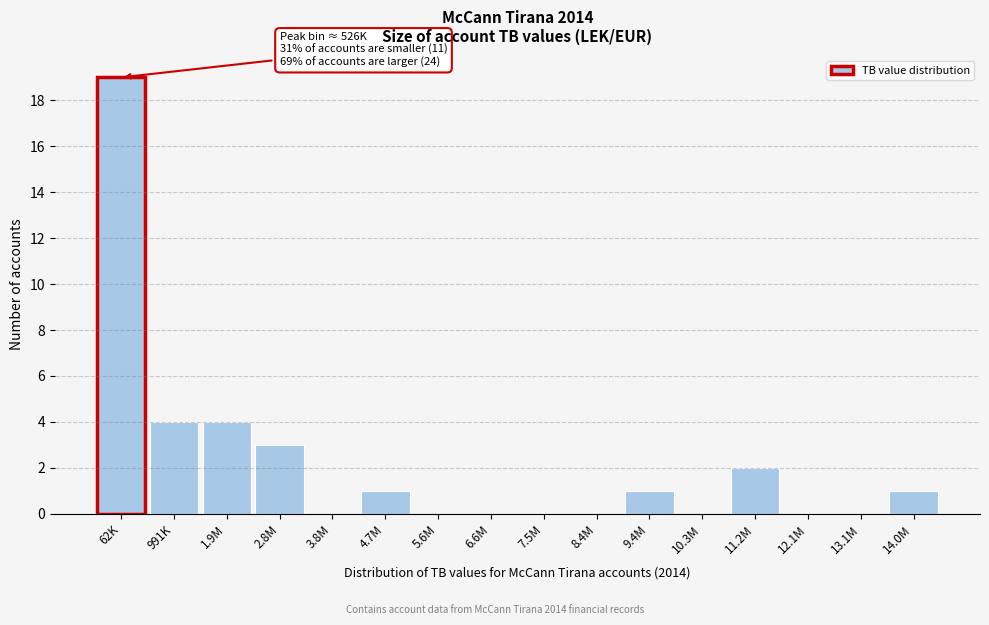

Reading right to left, what are all the values shown in this chart?

14.0M=1	13.1M=0	12.1M=0	11.2M=2	10.3M=0	9.4M=1	8.4M=0	7.5M=0	6.6M=0	5.6M=0	4.7M=1	3.8M=0	2.8M=3	1.9M=4	991K=4	62K=19